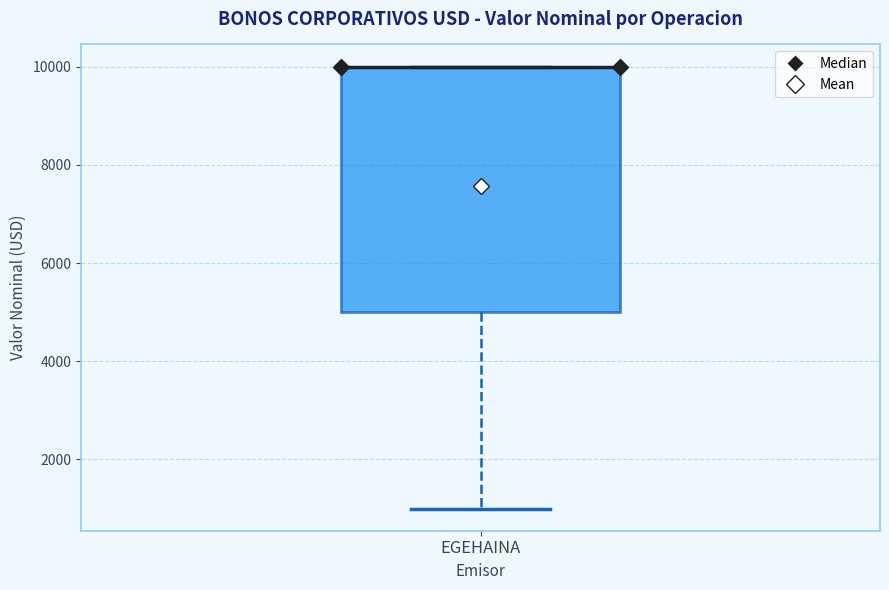

Read this box plot against the y-axis: the position of the median line, the range covered by the box, and the ends of both whiskers. The values are not printed on the chart, so give them approximately, as read against the axis.

median 10000 (drawn on the box's upper edge), box 5000 to 10000, whiskers 1000 to 10000